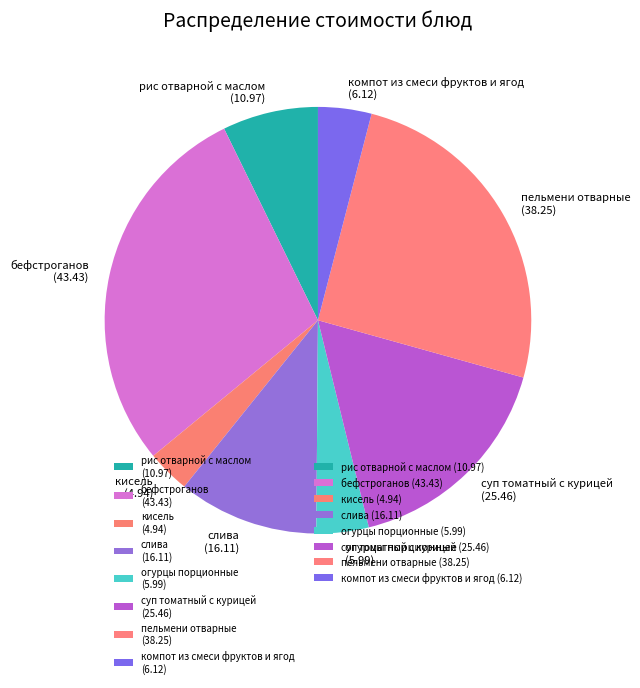

Is the sum of кисель (4.94) and слива (16.11) greater than half?

No